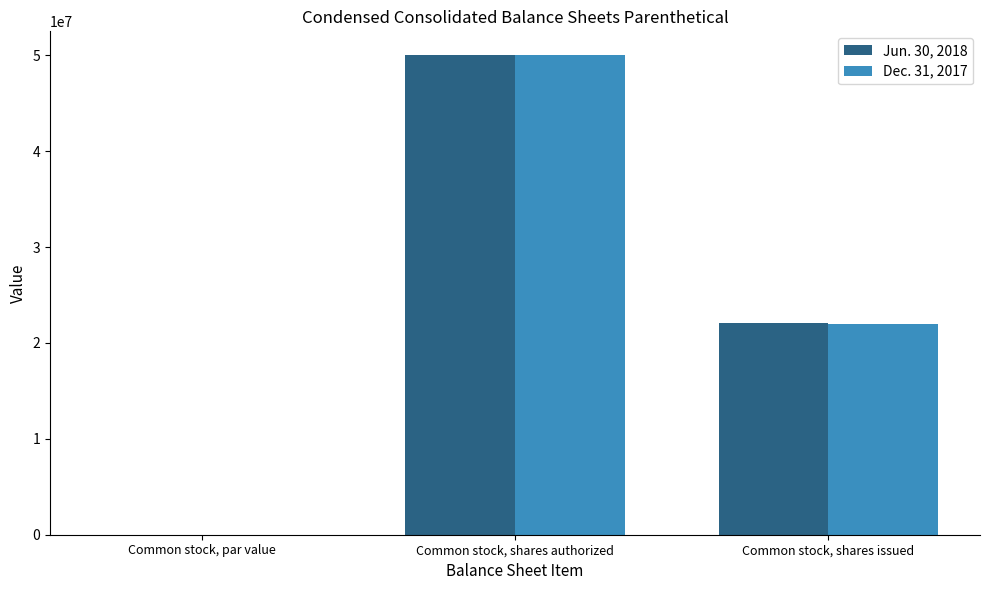

What is the highest value of the Jun. 30, 2018 series?

50000000.0